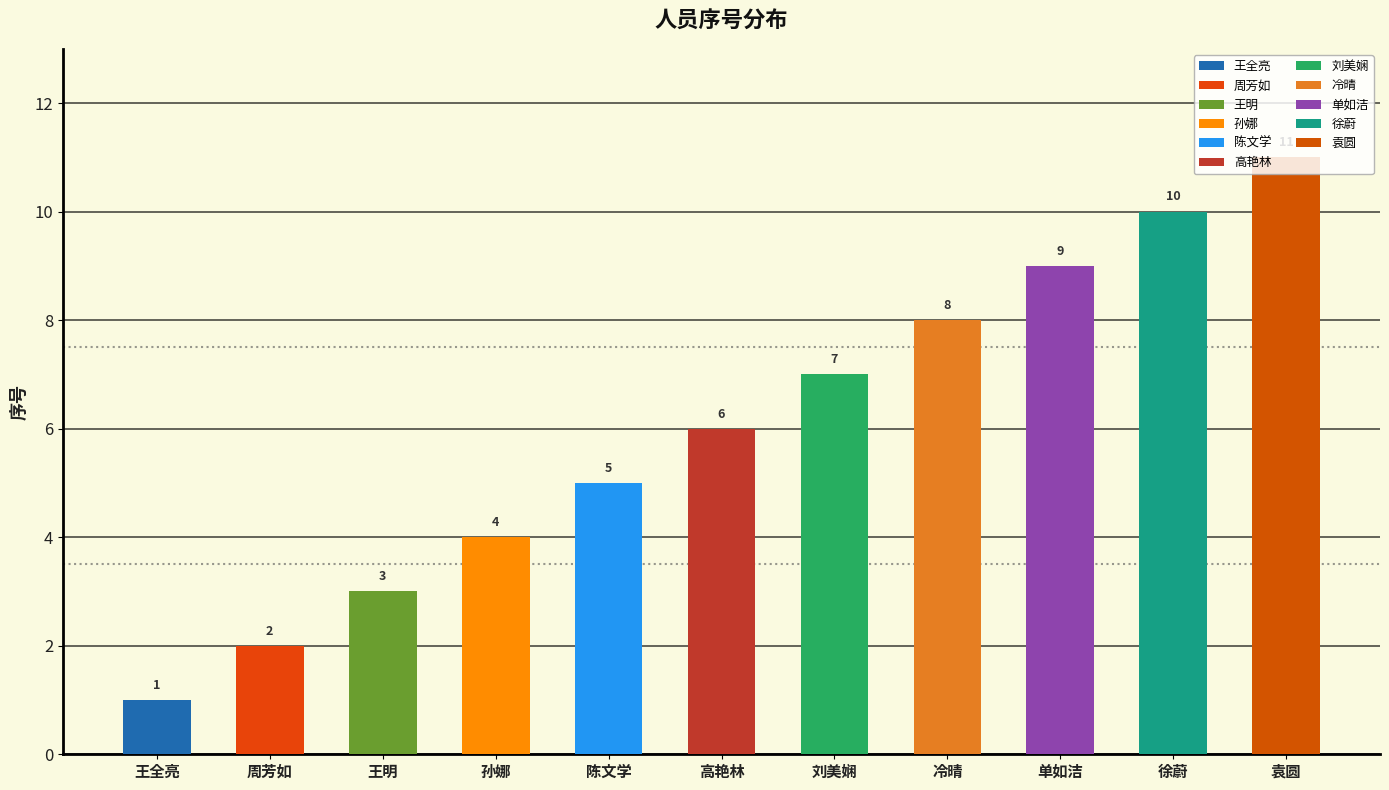

The chart shows a value of 8 at 高艳林. True or false?

False